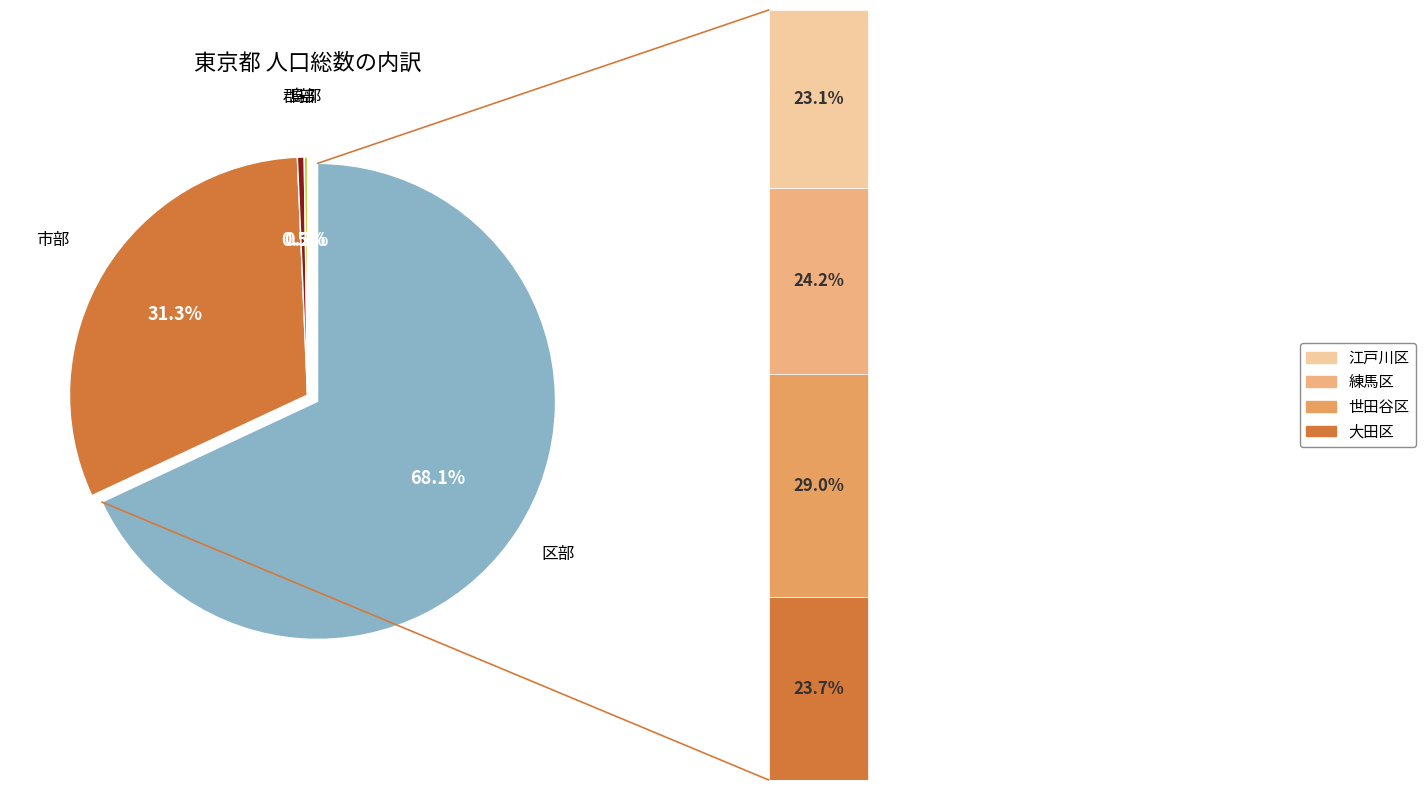

To the nearest percent, what is the average slice percentage?

25%